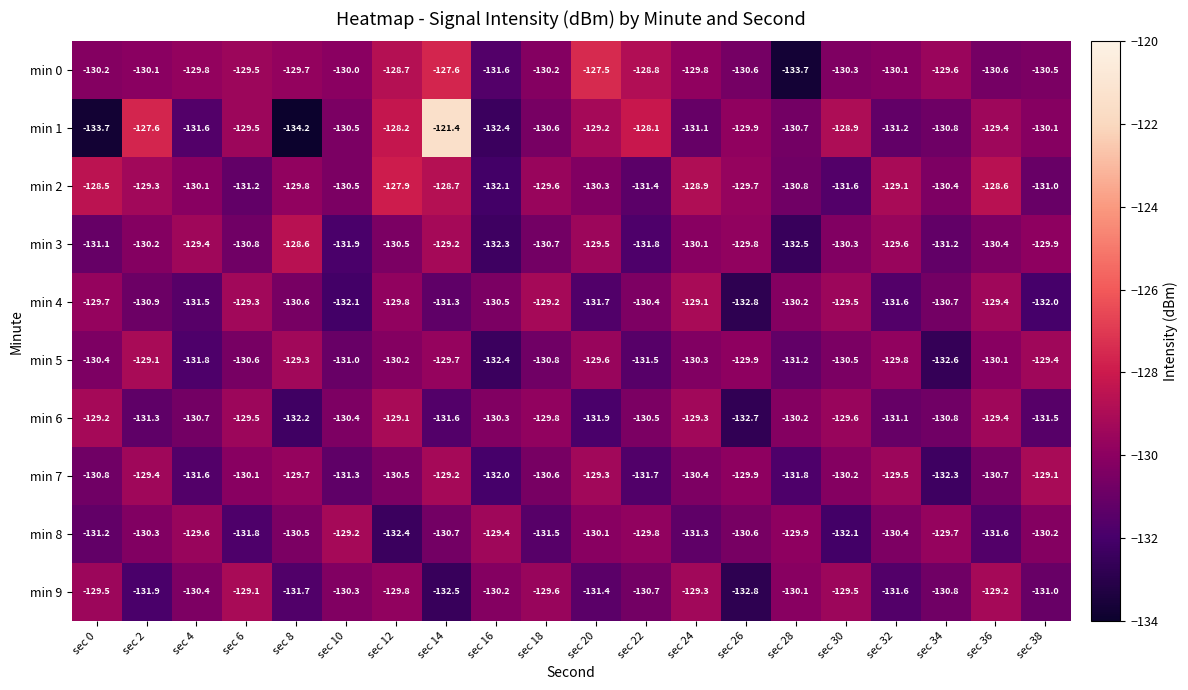

What is the maximum value shown in the chart?

-121.4